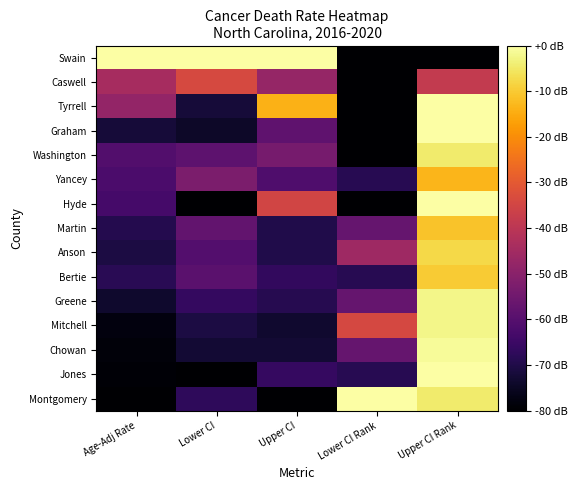

Reading right to left, transcribe all the data shown in this chart.

Swain: Upper CI Rank=-80.0	Lower CI Rank=-80.0	Upper CI=0.0	Lower CI=0.0	Age-Adj Rate=0.0
Caswell: Upper CI Rank=-38.4	Lower CI Rank=-80.0	Upper CI=-47.7	Lower CI=-33.9	Age-Adj Rate=-44.4
Tyrrell: Upper CI Rank=0.0	Lower CI Rank=-80.0	Upper CI=-13.9	Lower CI=-72.1	Age-Adj Rate=-48.0
Graham: Upper CI Rank=0.0	Lower CI Rank=-80.0	Upper CI=-58.2	Lower CI=-74.3	Age-Adj Rate=-71.9
Washington: Upper CI Rank=-4.4	Lower CI Rank=-80.0	Upper CI=-53.5	Lower CI=-58.5	Age-Adj Rate=-60.7
Yancey: Upper CI Rank=-13.2	Lower CI Rank=-68.6	Upper CI=-61.4	Lower CI=-52.8	Age-Adj Rate=-61.9
Hyde: Upper CI Rank=0.0	Lower CI Rank=-80.0	Upper CI=-35.2	Lower CI=-80.0	Age-Adj Rate=-63.3
Martin: Upper CI Rank=-11.0	Lower CI Rank=-57.1	Upper CI=-69.9	Lower CI=-57.6	Age-Adj Rate=-69.2
Anson: Upper CI Rank=-7.7	Lower CI Rank=-45.7	Upper CI=-70.0	Lower CI=-60.3	Age-Adj Rate=-70.7
Bertie: Upper CI Rank=-9.9	Lower CI Rank=-68.6	Upper CI=-66.7	Lower CI=-59.1	Age-Adj Rate=-68.2
Greene: Upper CI Rank=-2.2	Lower CI Rank=-57.1	Upper CI=-69.0	Lower CI=-66.5	Age-Adj Rate=-73.4
Mitchell: Upper CI Rank=-2.2	Lower CI Rank=-34.3	Upper CI=-73.2	Lower CI=-70.8	Age-Adj Rate=-78.1
Chowan: Upper CI Rank=-1.1	Lower CI Rank=-57.1	Upper CI=-72.5	Lower CI=-72.5	Age-Adj Rate=-78.6
Jones: Upper CI Rank=0.0	Lower CI Rank=-68.6	Upper CI=-66.0	Lower CI=-79.8	Age-Adj Rate=-79.1
Montgomery: Upper CI Rank=-4.4	Lower CI Rank=0.0	Upper CI=-80.0	Lower CI=-67.4	Age-Adj Rate=-80.0